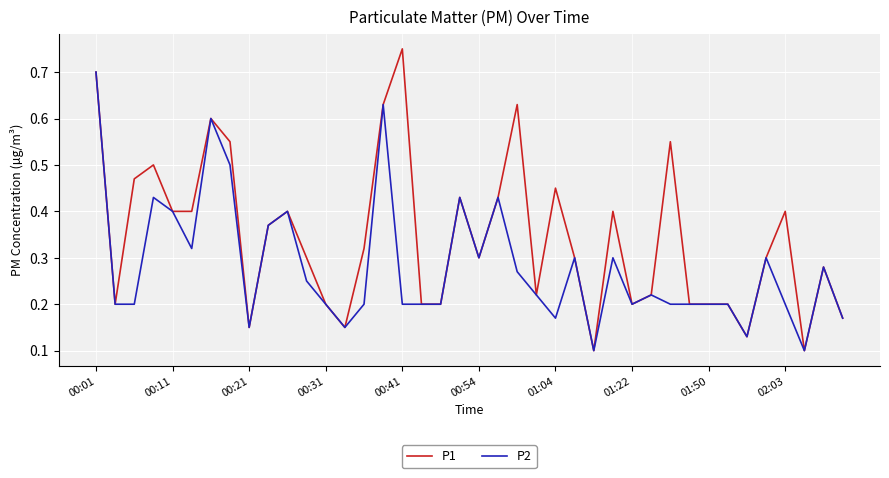

Which series has the widest spread of values?

P1